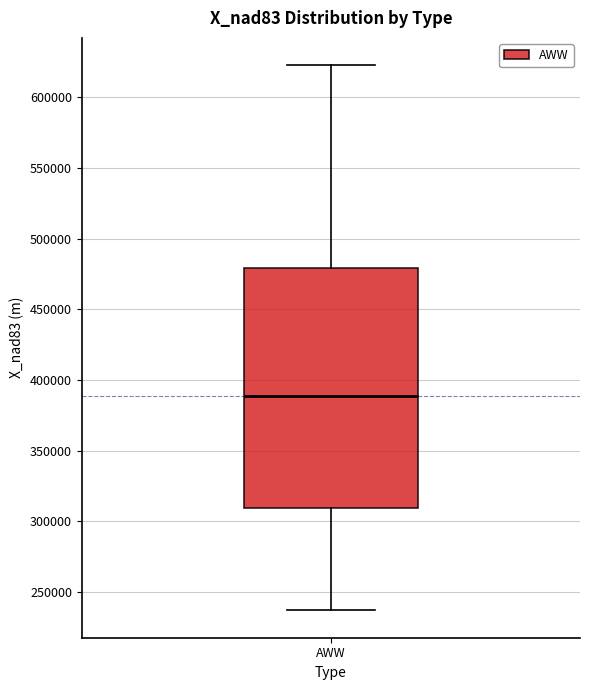

Transcribe this box plot: give where the median line is, the range the box spans, and where the two whiskers end, as read against the y-axis. The values are not printed on the chart, so give them approximately, as read against the axis.

median 390000, box 310000 to 480000, whiskers 235000 to 625000